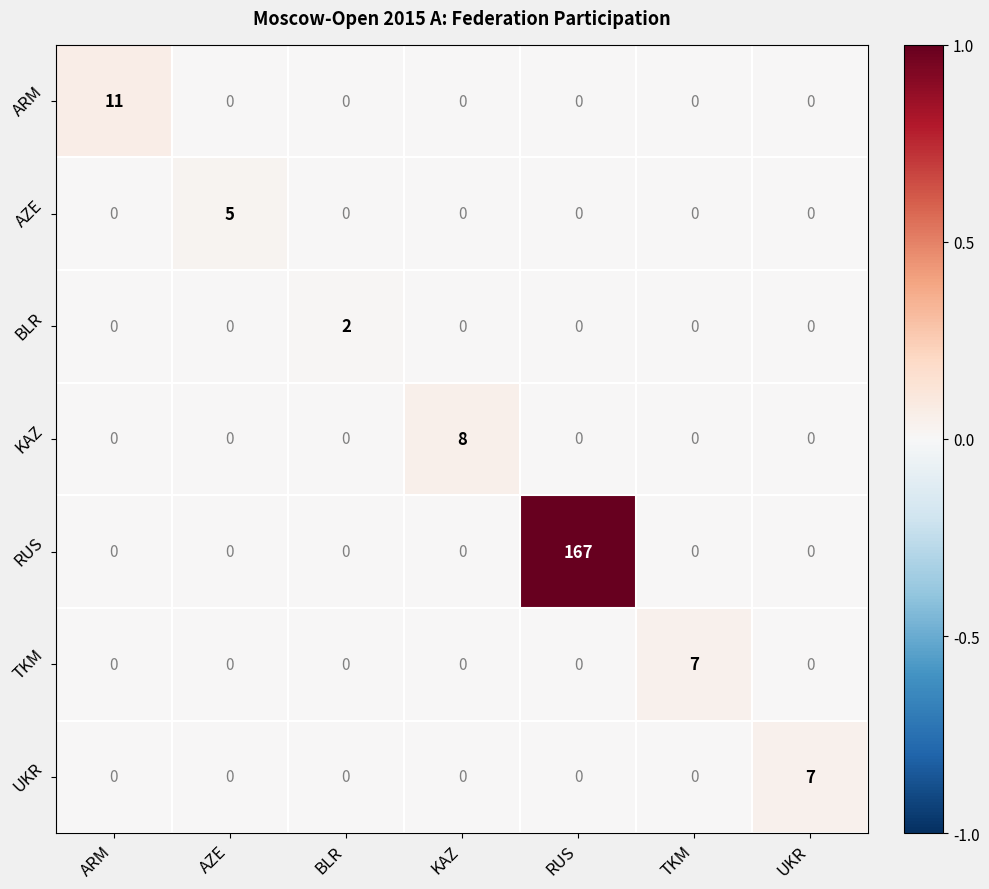

Between ARM and KAZ, which series saw the biggest shift?

ARM